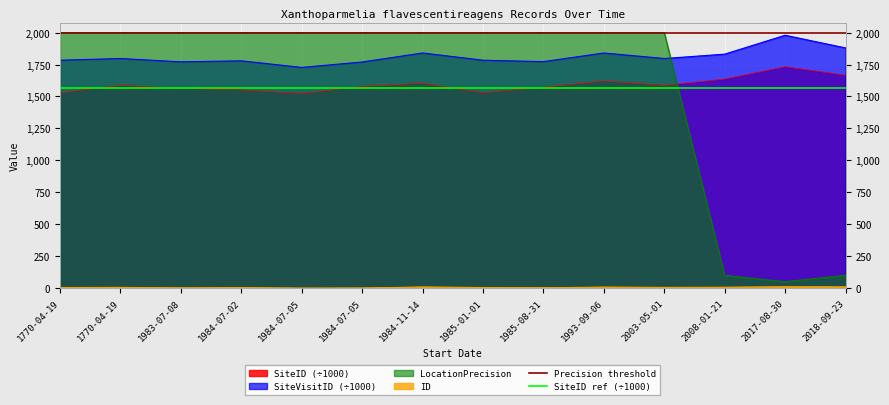

The value of SiteID ref (÷1000) at 1770-04-19 is 2809.9. True or false?

False